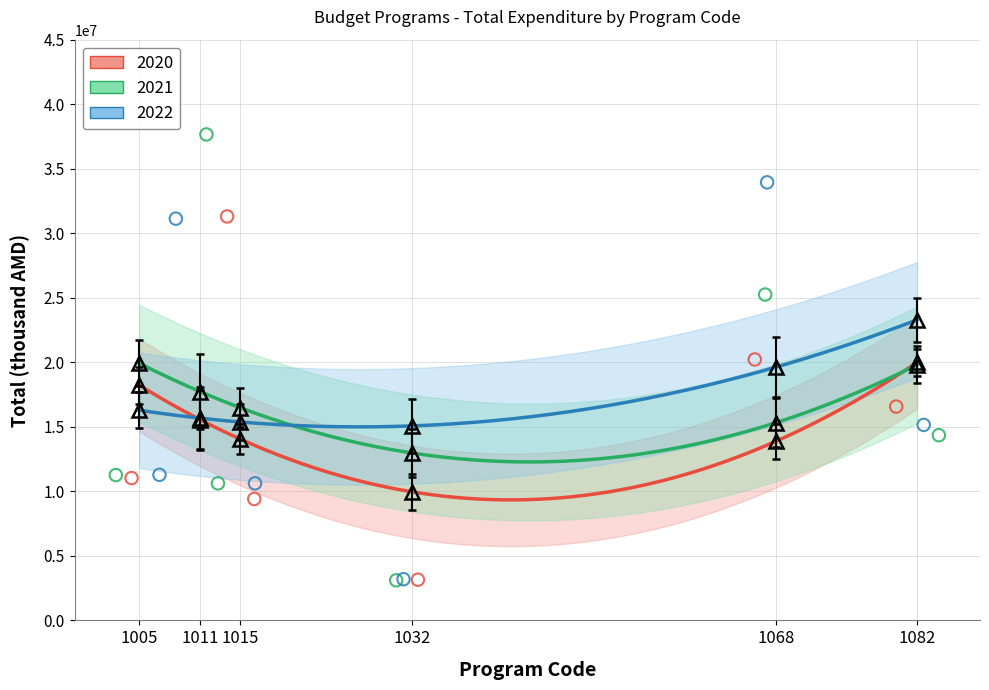

Which series contains the highest Y value?

2021